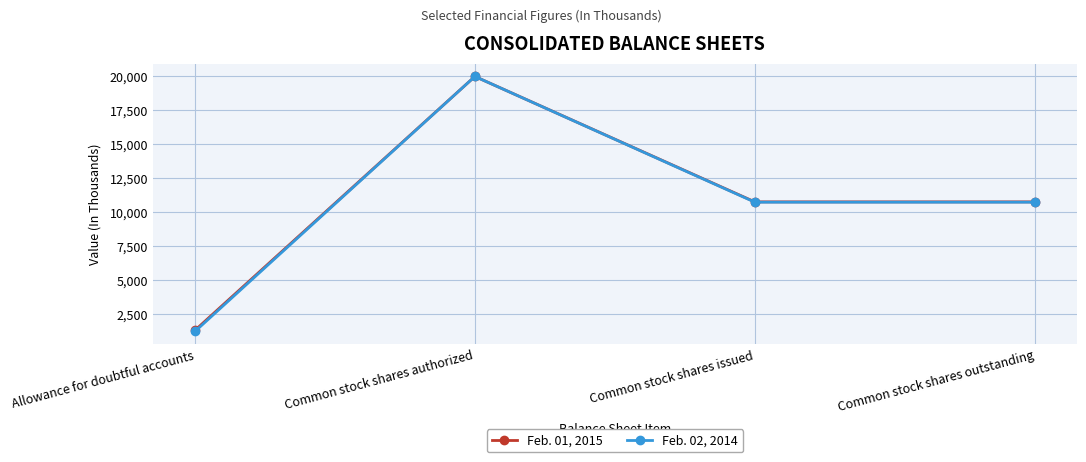

Between Allowance for doubtful accounts and Common stock shares issued, which series saw the biggest shift?

Feb. 02, 2014